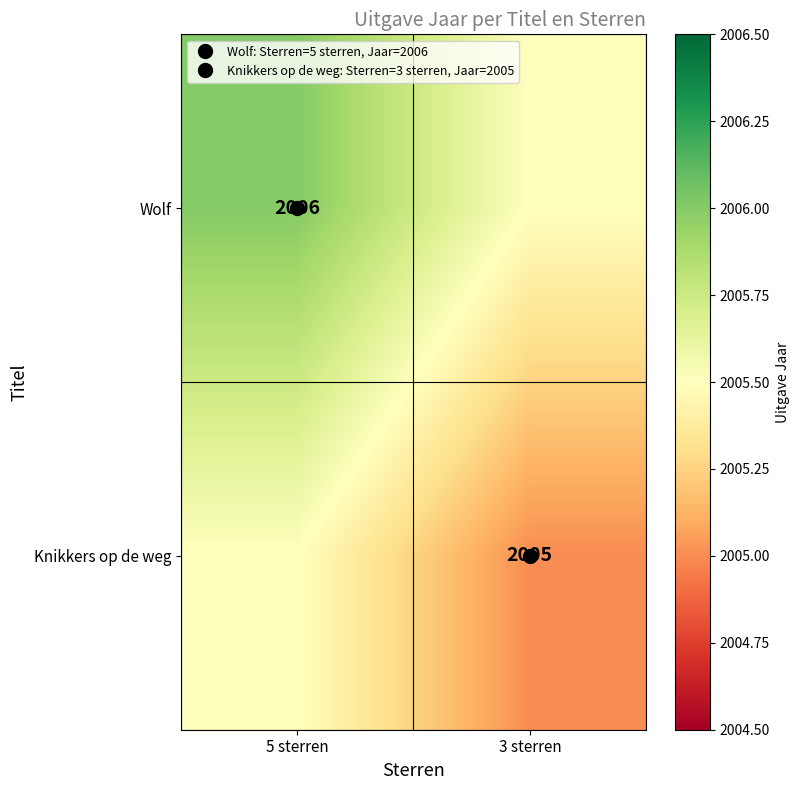

What is the sum of the Knikkers op de weg values at 5 sterren and 3 sterren?

4010.5